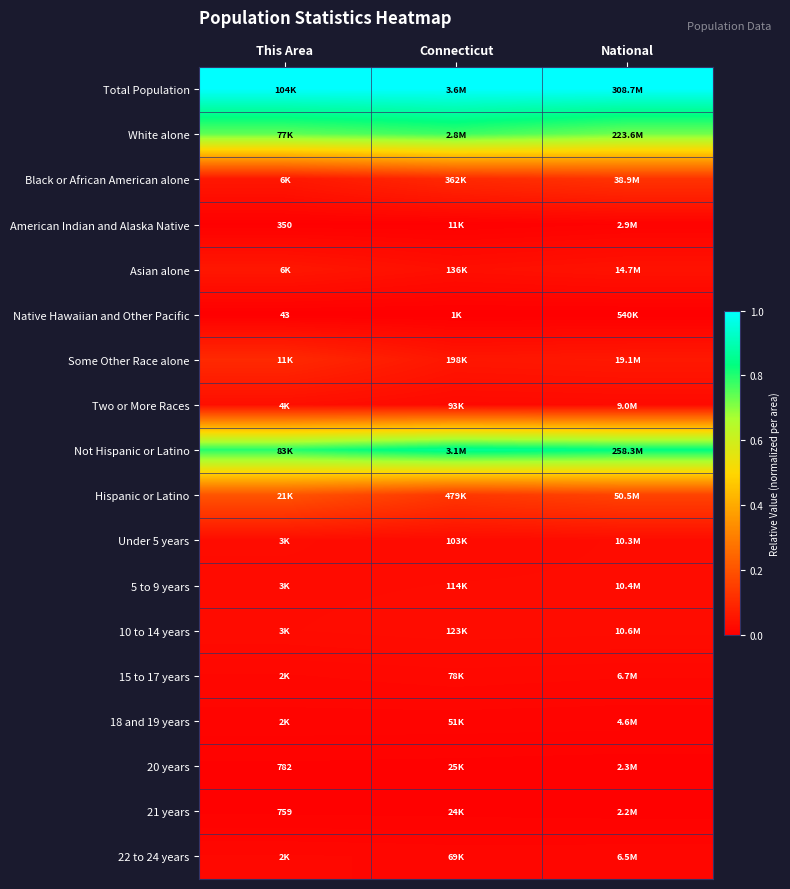

True or false: 20 years has a value of 0.0 at Connecticut.

True